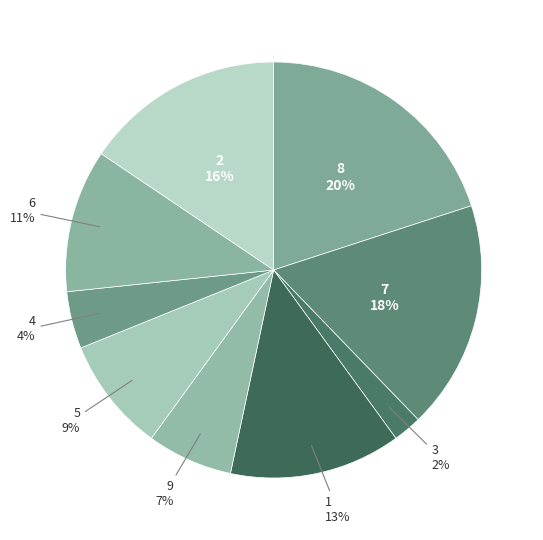

To the nearest percent, what is the average slice percentage?

11%